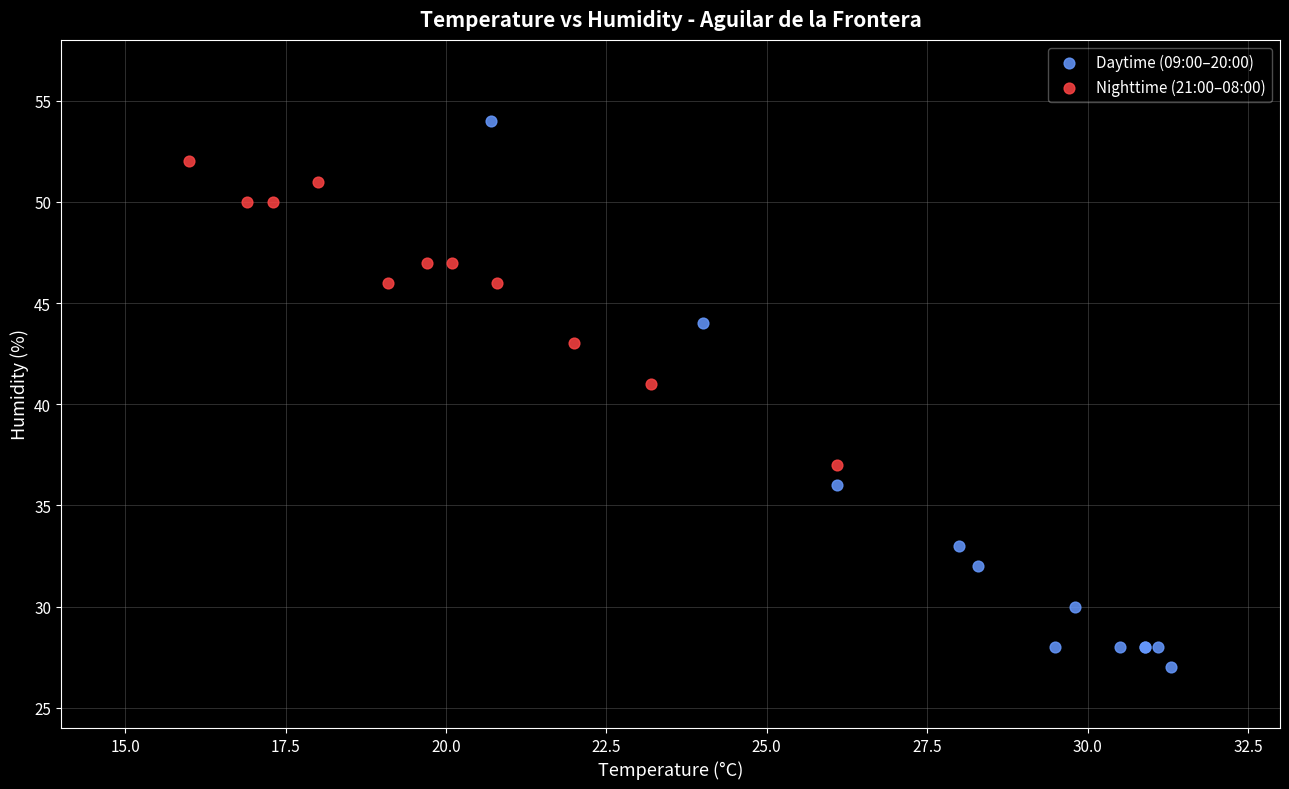

Which series contains the highest Y value?

Daytime (09:00–20:00)